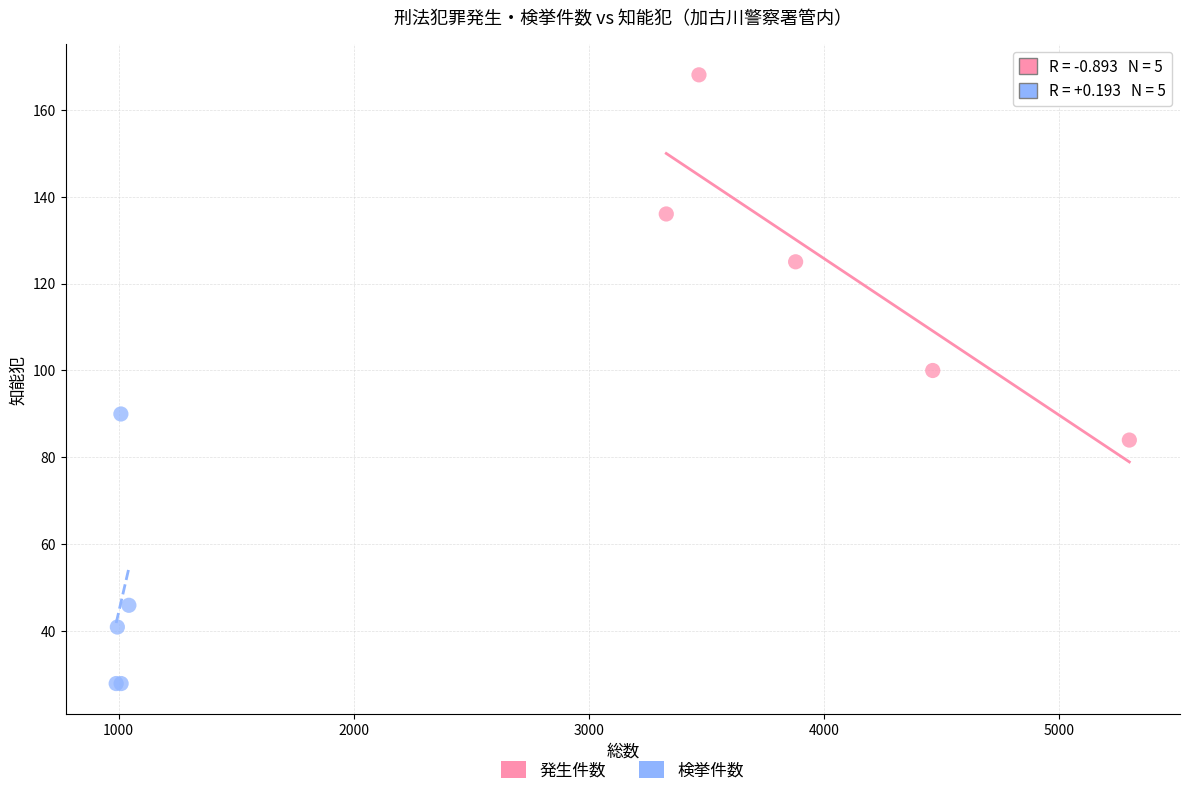

Which series has the largest Y range (max minus min)?

発生件数